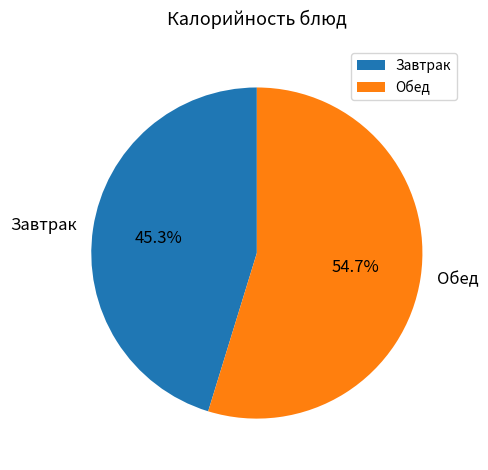

Rank the categories by value from lowest to highest.

Завтрак, Обед